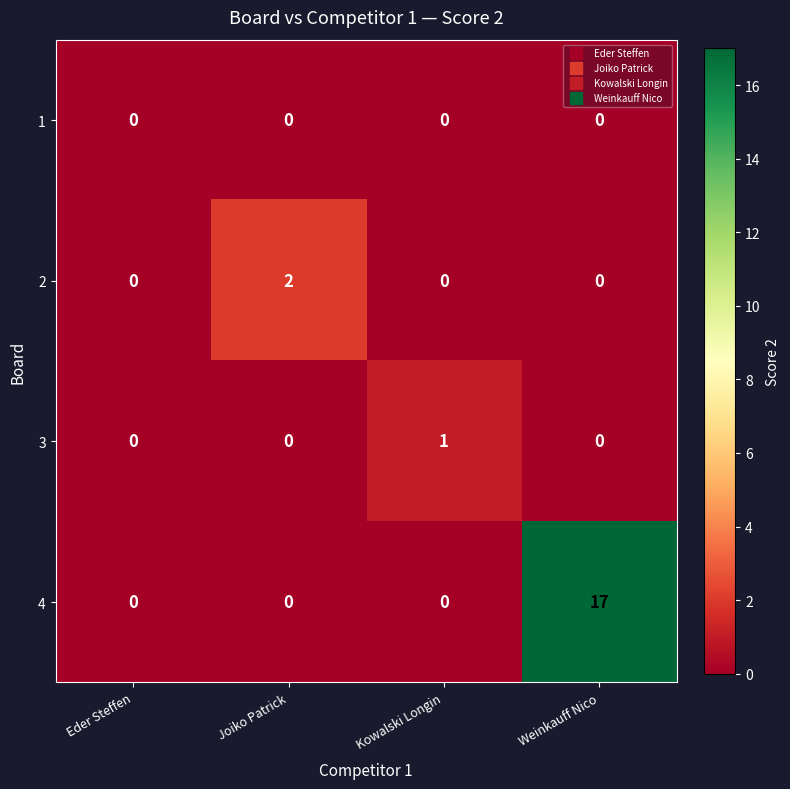

Count the number of data series in this chart.

4